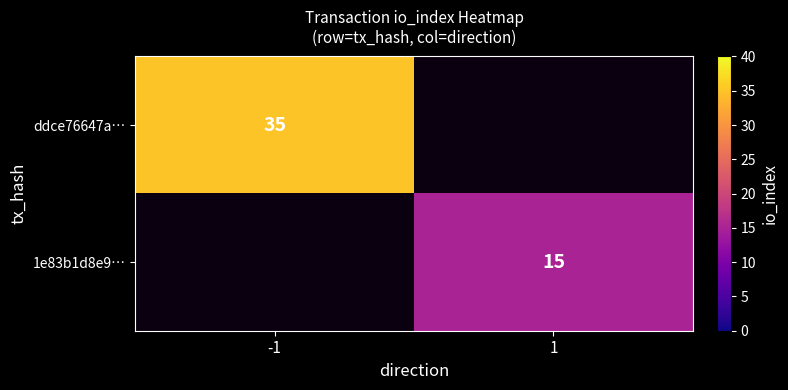

Is it true that ddce76647a… equals 15 at -1?

False